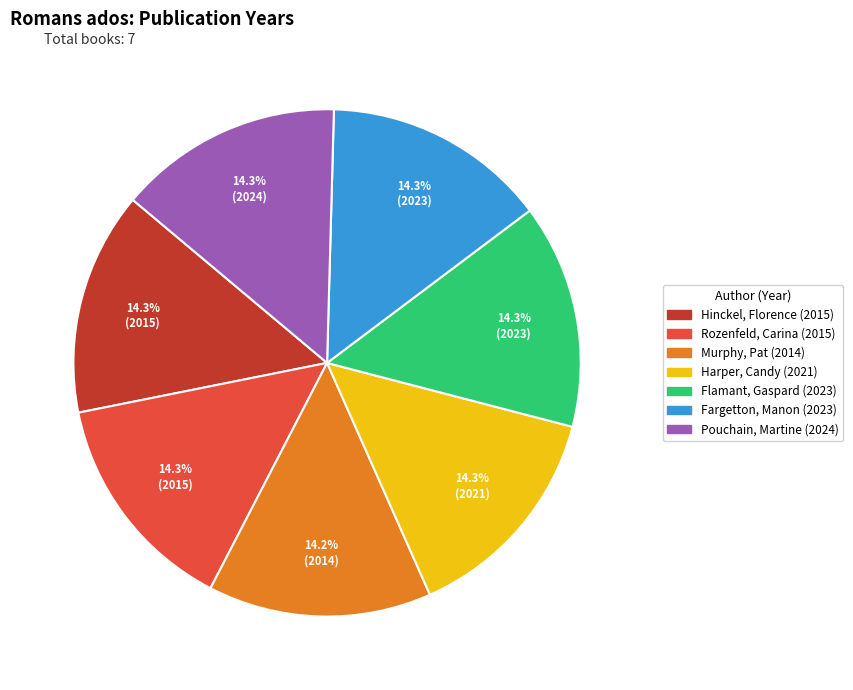

Approximately how many times larger is the value at Pouchain, Martine compared to Rozenfeld, Carina?

1.0